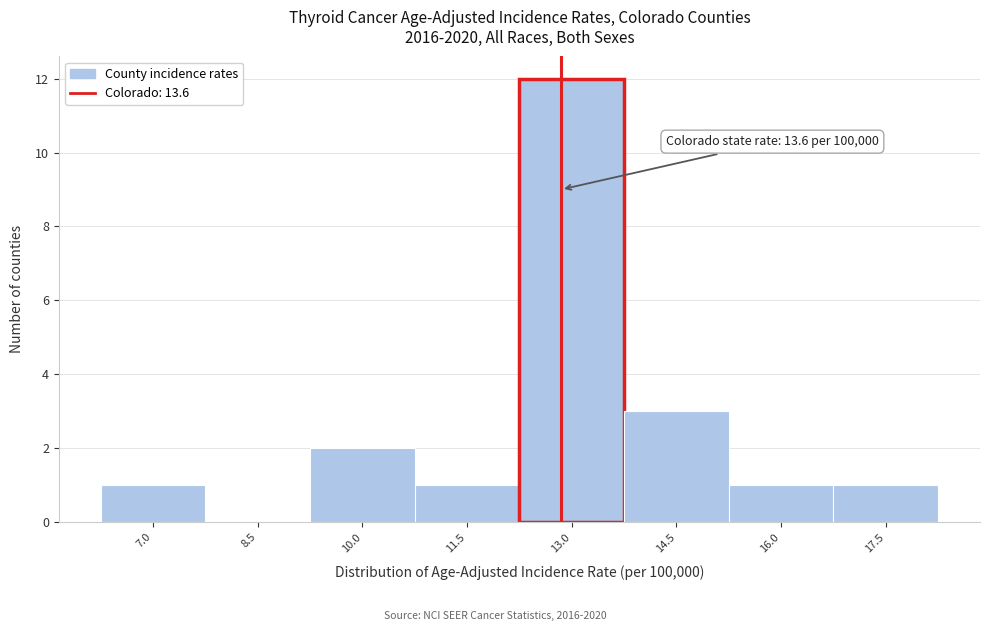

Reading left to right, extract all data points from this chart.

7.0=1	8.5=0	10.0=2	11.5=1	13.0=12	14.5=3	16.0=1	17.5=1